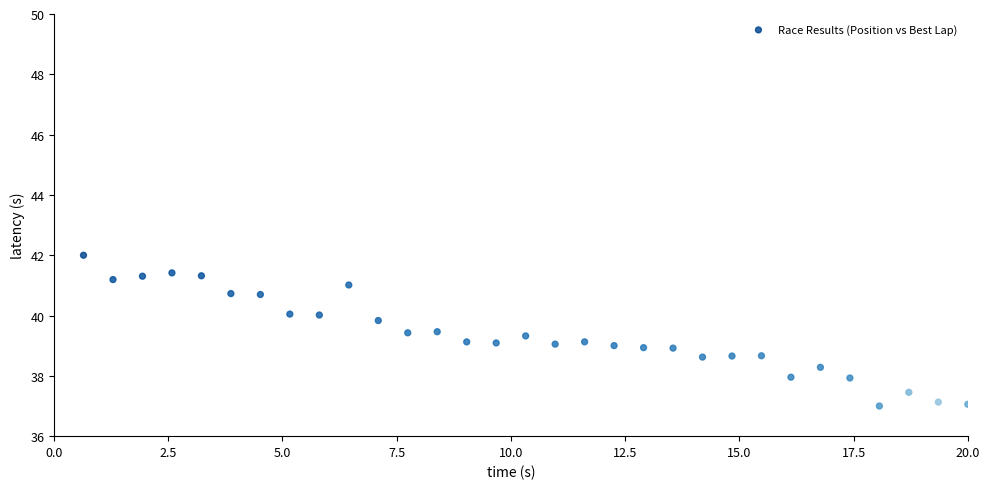

What is the range of Y values (max minus min)?

5.0